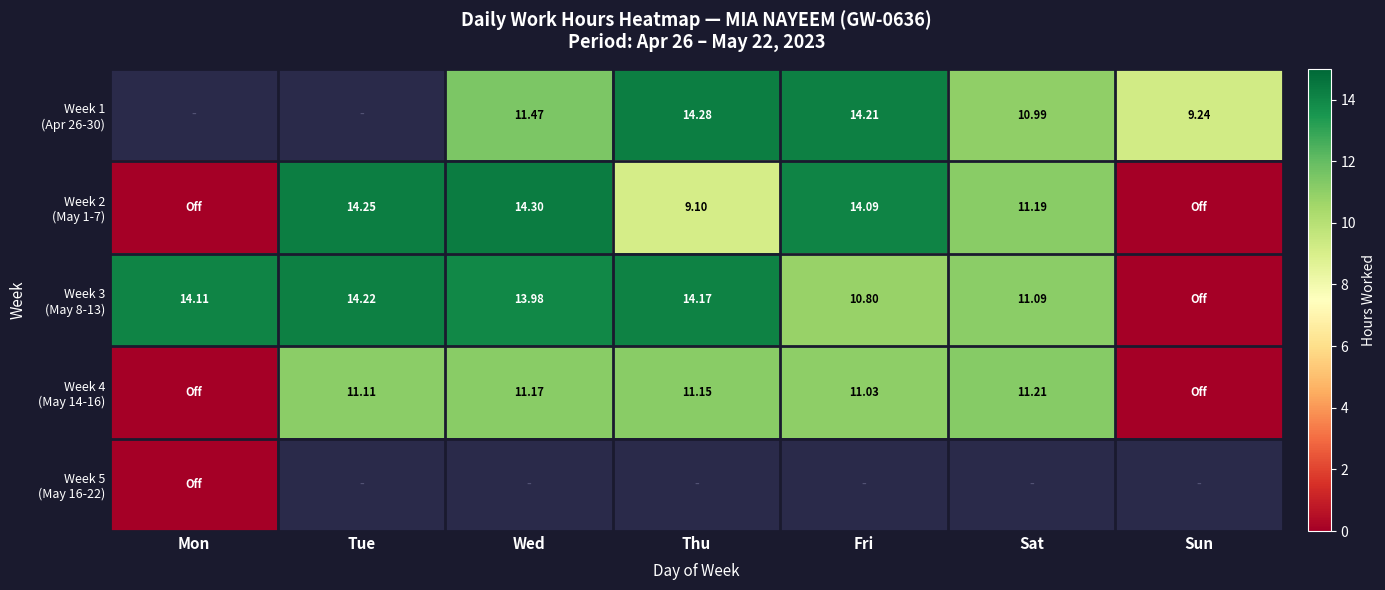

Rank the series by their maximum value, from lowest to highest.

Week 5 (May 16-22), Week 4 (May 14-16), Week 3 (May 8-13), Week 1 (Apr 26-30), Week 2 (May 1-7)